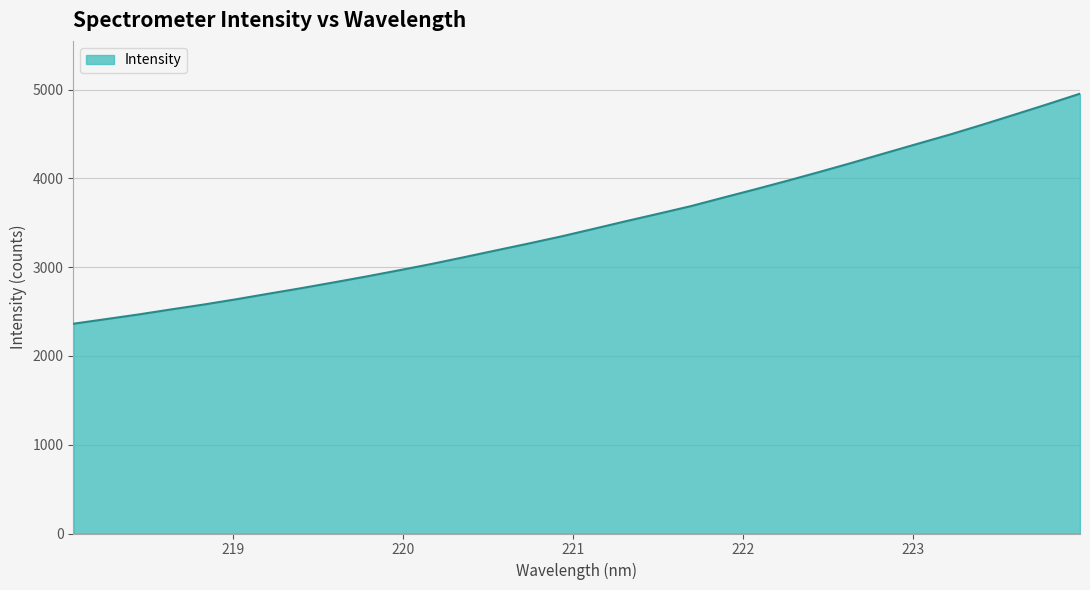

What is the greatest value displayed?

4954.6